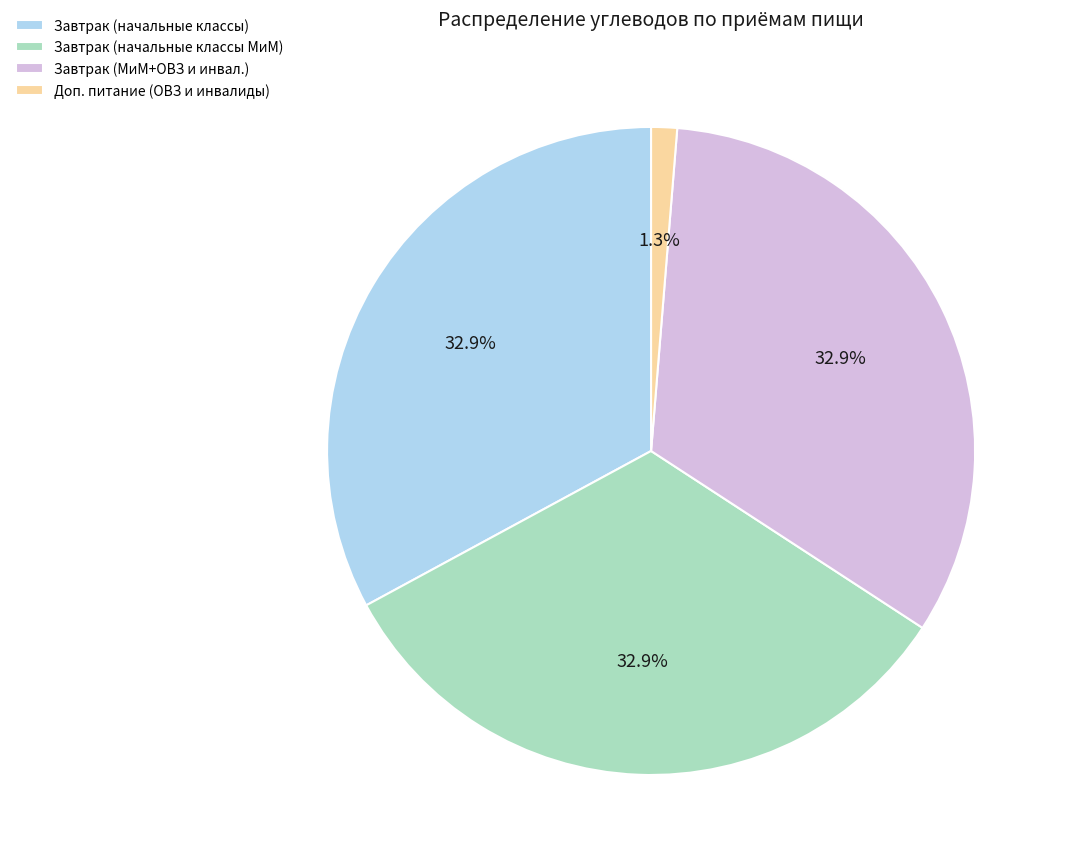

Which has a higher value, Доп. питание (ОВЗ и инвалиды) or Завтрак (начальные классы)?

Завтрак (начальные классы)